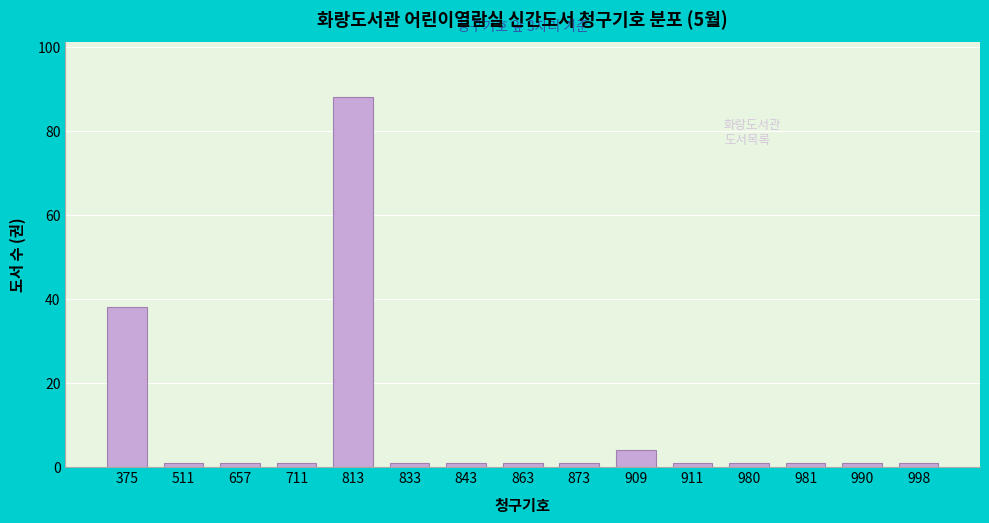

Reading left to right, what are all the values shown in this chart?

375=38	511=1	657=1	711=1	813=88	833=1	843=1	863=1	873=1	909=4	911=1	980=1	981=1	990=1	998=1